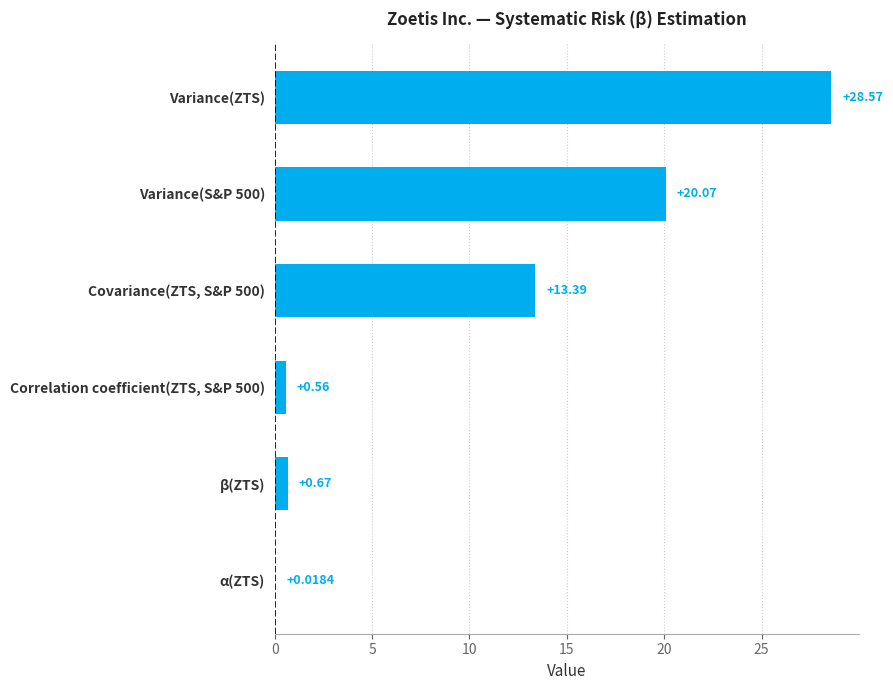

How many distinct data groups are displayed?

1